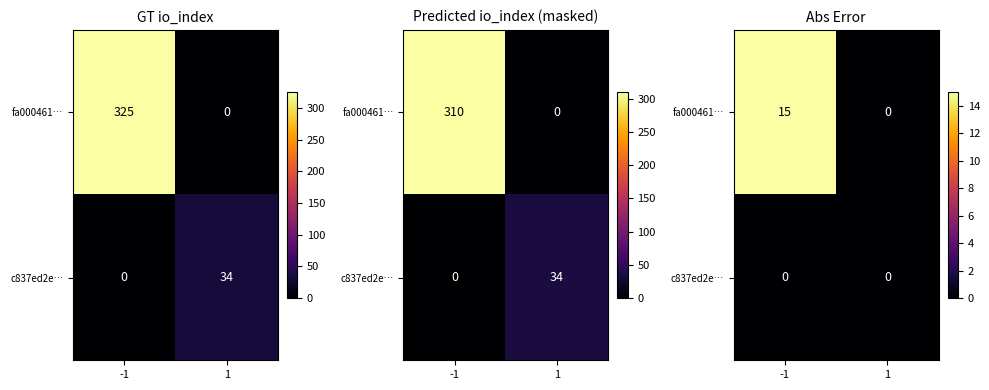

Between 1 and -1, which is larger?

-1